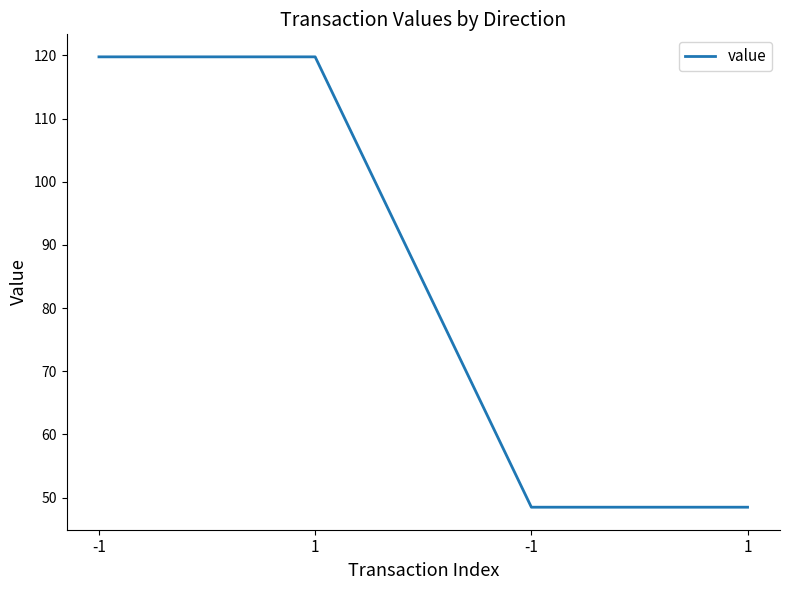

What is the approximate value at -1?

119.8